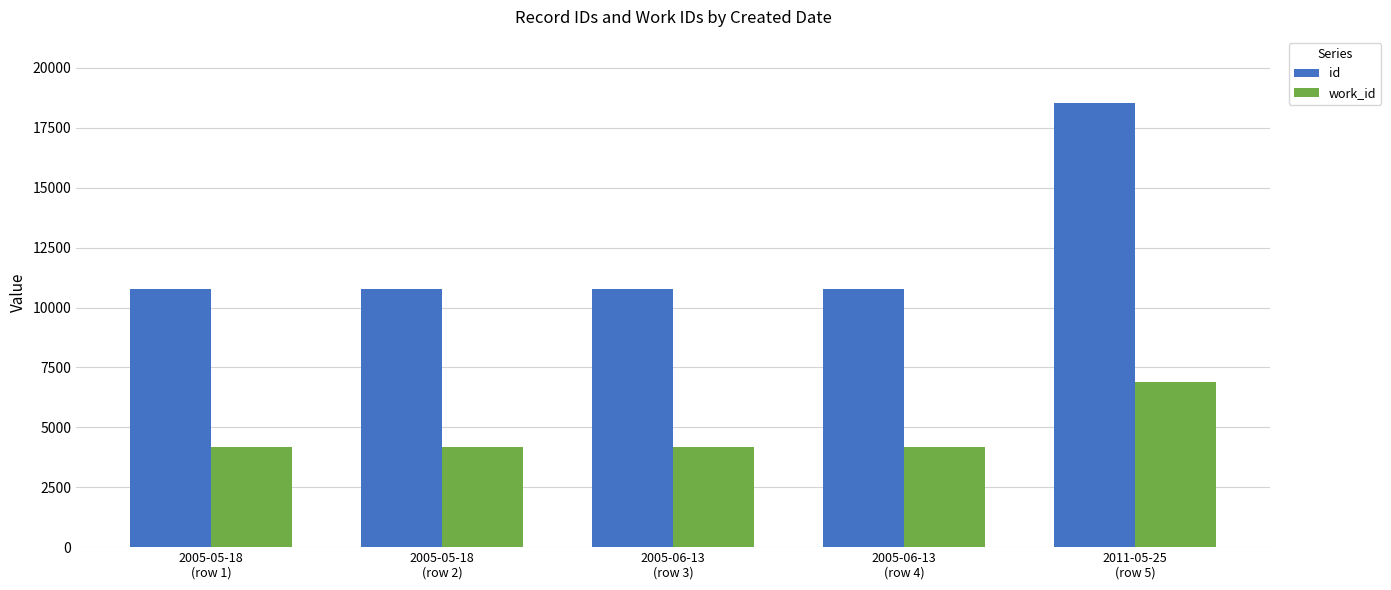

What is the total value across all series at 2005-05-18
(row 1)?

14949